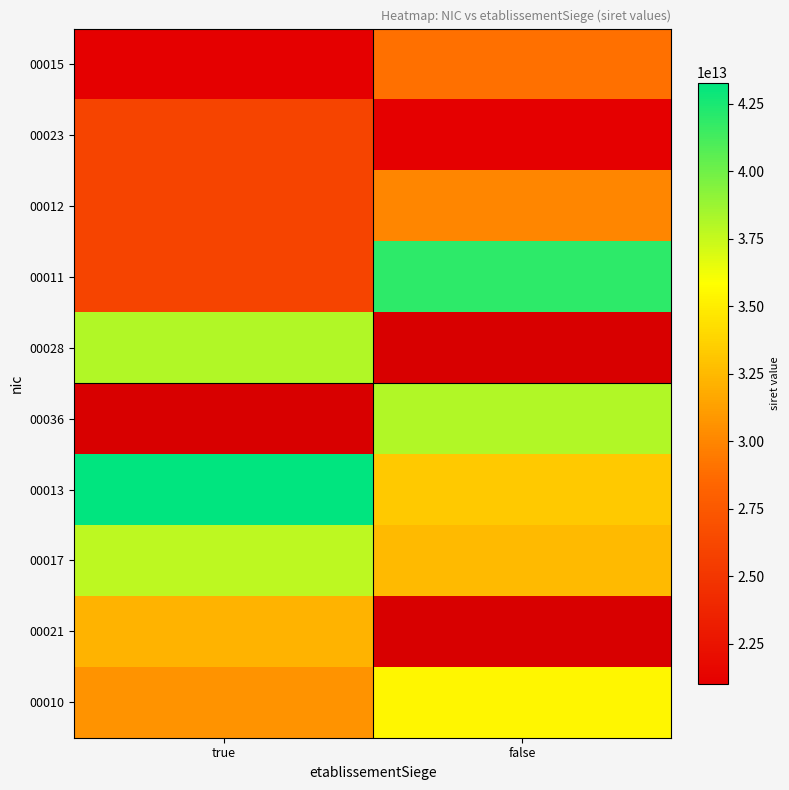

Which has a higher value, false or true?

false